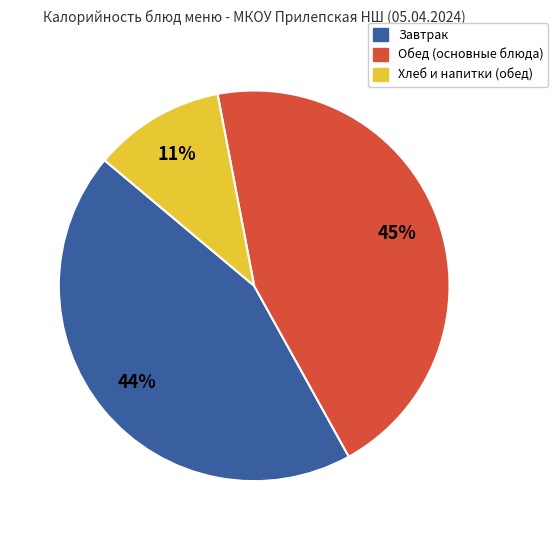

Is there any slice that represents more than half of the pie?

No